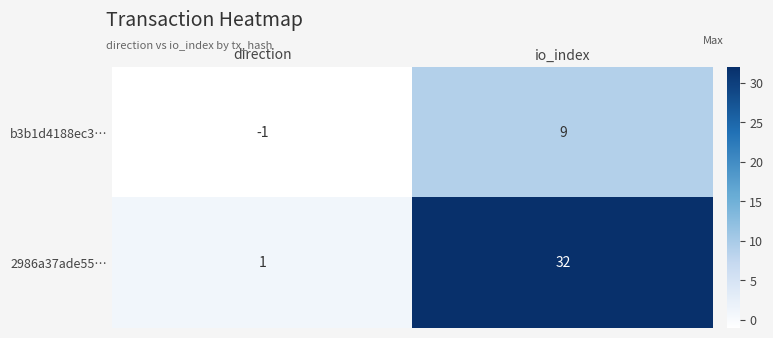

What is the greatest value displayed?

32